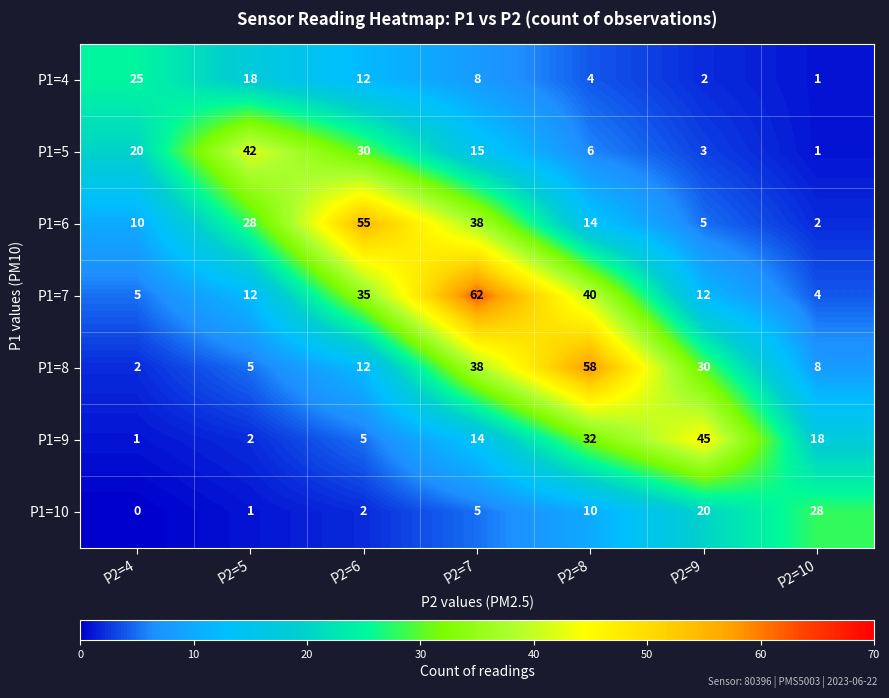

Rank the series by their maximum value, from lowest to highest.

P1=4, P1=10, P1=5, P1=9, P1=6, P1=8, P1=7